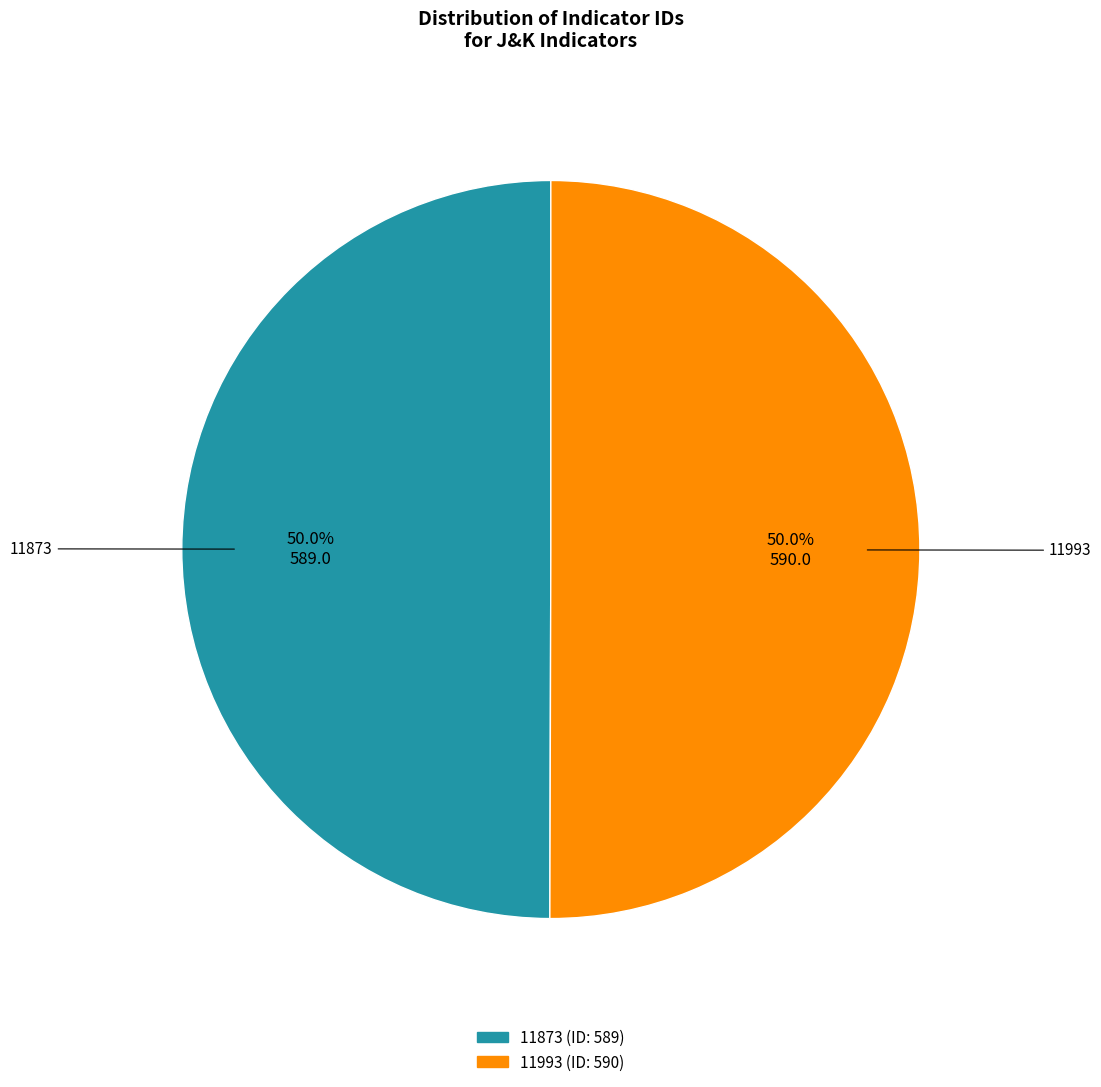

To the nearest percent, what percentage of the pie is 11993?

50%